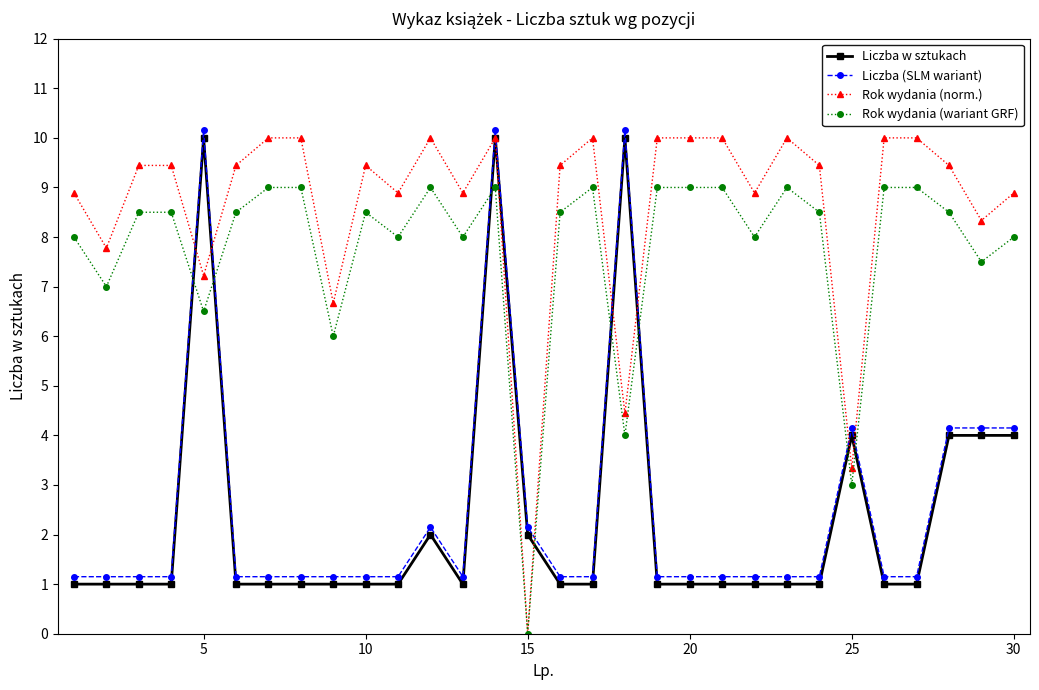

True or false: Liczba w sztukach and Liczba (SLM wariant) cross at least once.

False